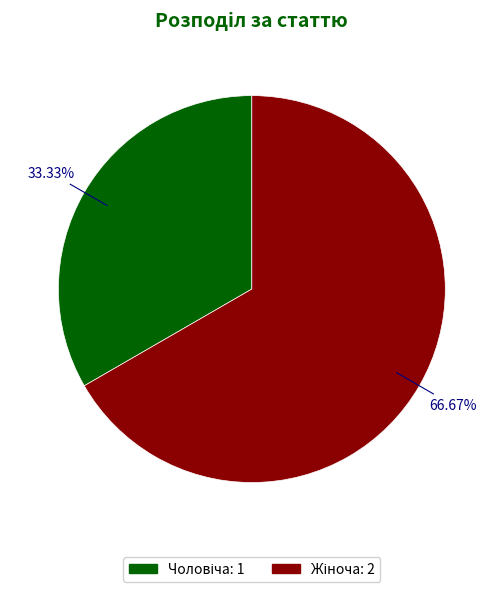

Does any single category account for the majority?

Yes